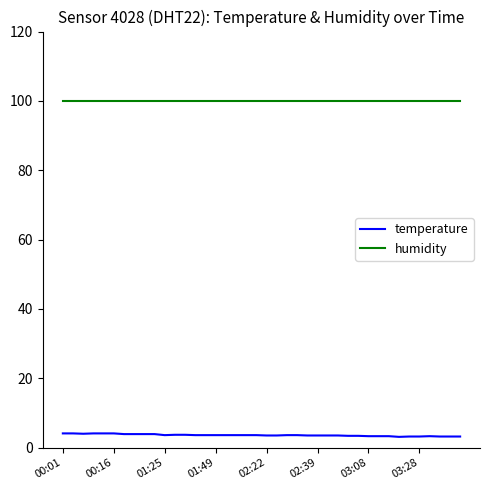

List the series in order of their overall mean, lowest first.

temperature, humidity